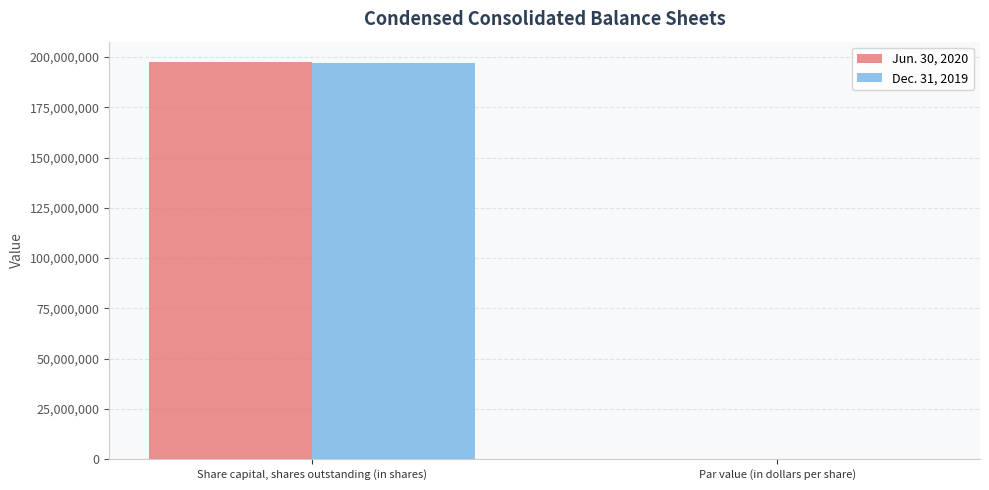

The Jun. 30, 2020 series shows 277019447 at Share capital, shares outstanding (in shares). True or false?

False